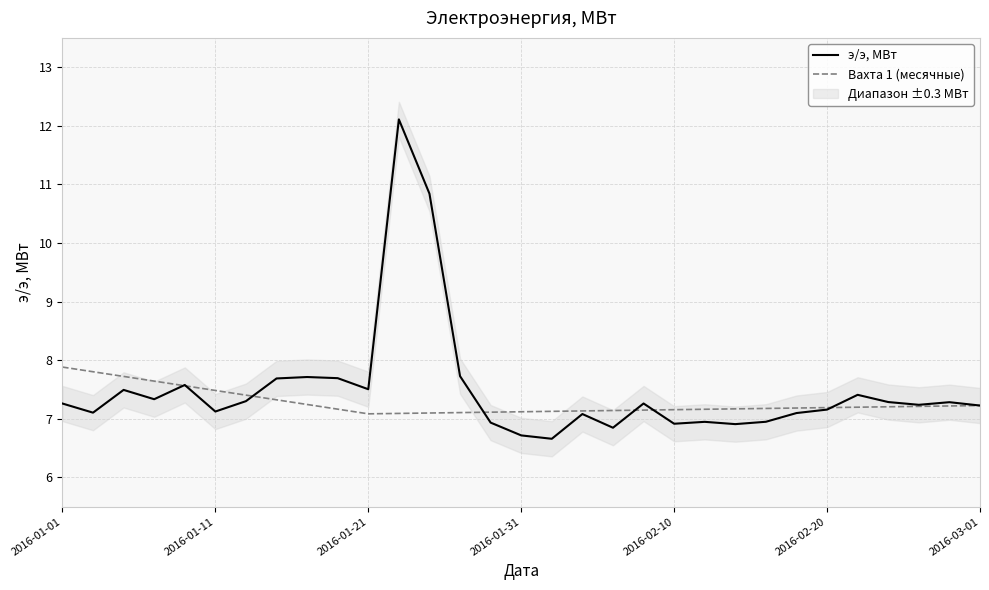

What is the change in value from 2016-01-03 to 2016-02-08?

+0.2